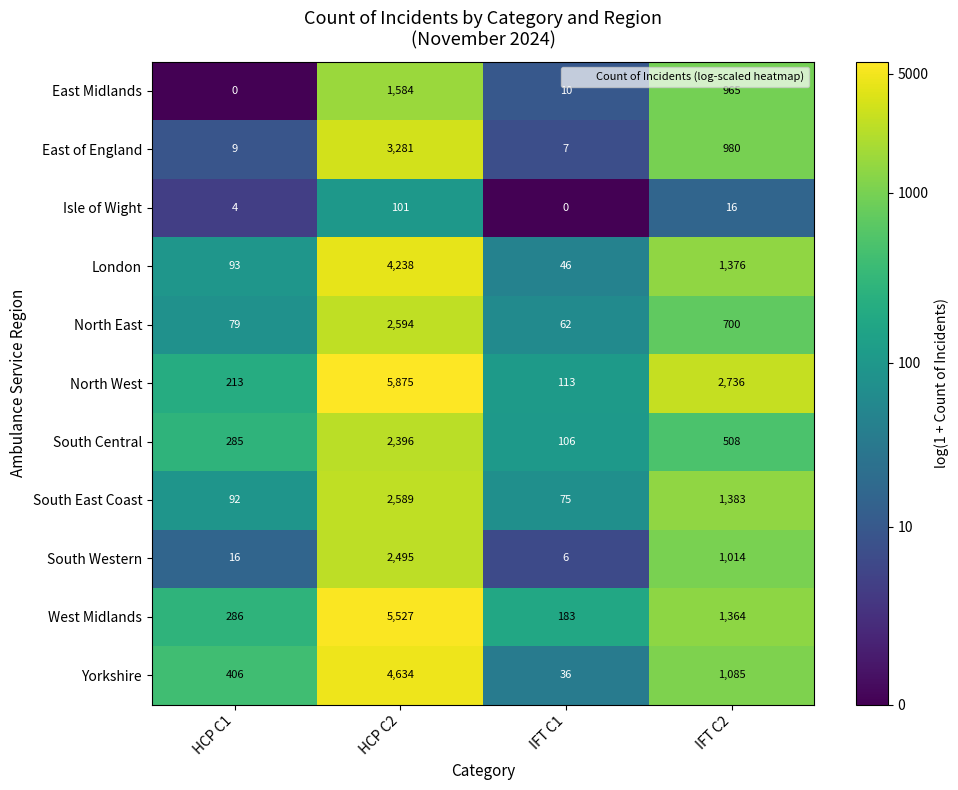

At which label does West Midlands first exceed 1364?

HCP C2